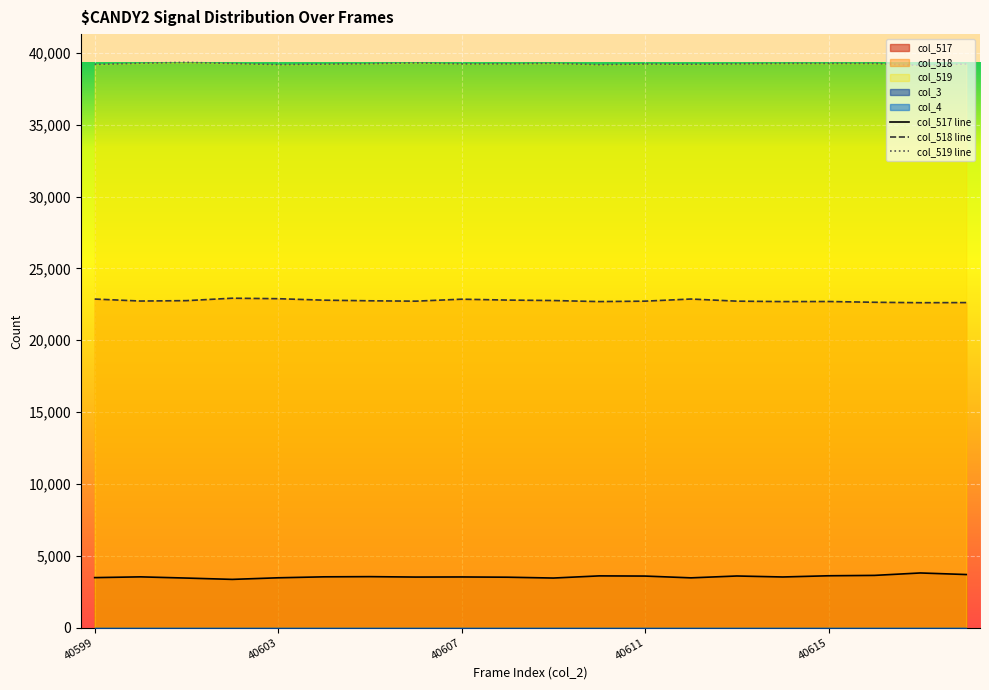

What is the greatest value displayed?

39337